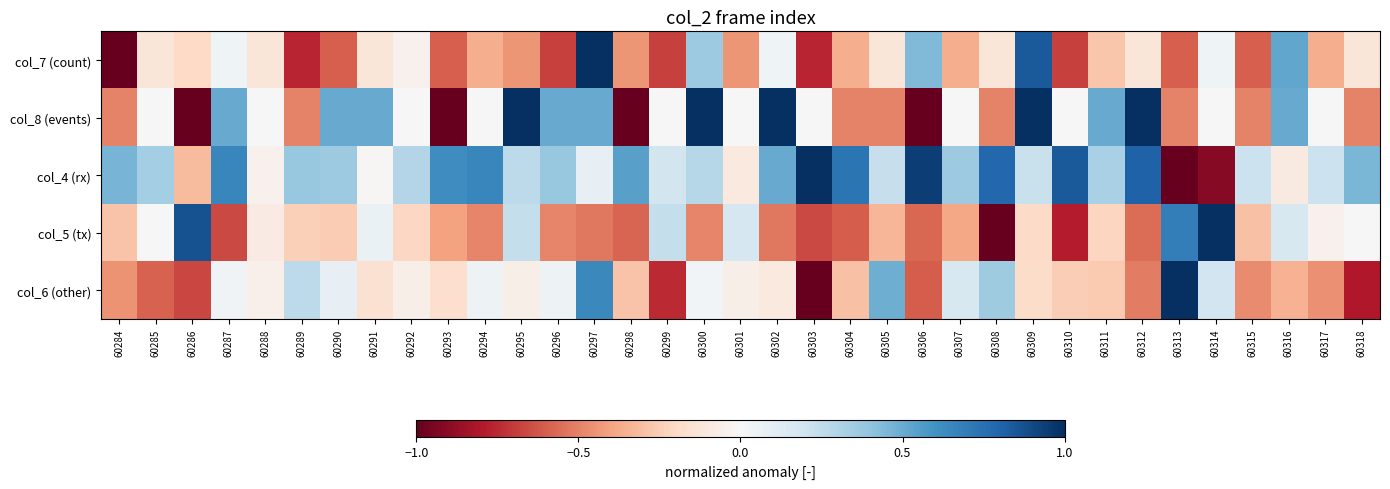

Which series has the largest range (max minus min)?

col_7 (count)